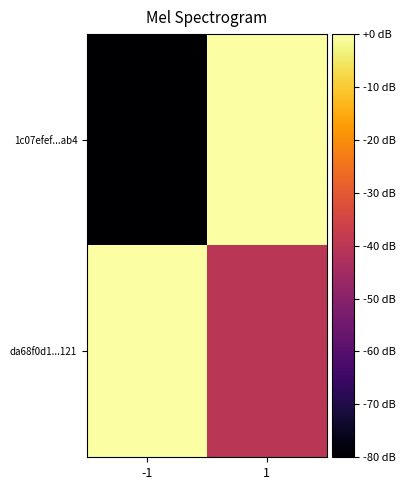

Between 1 and -1, which is larger?

1